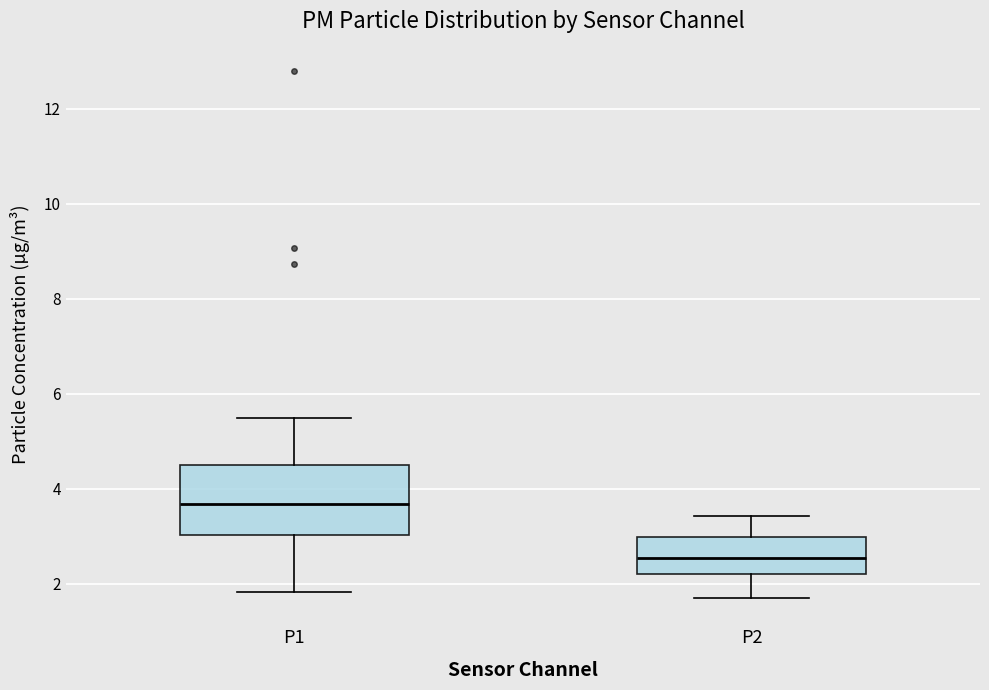

Reading left to right, transcribe this box plot: for each box, give where its median line is, the range the box spans, and where its two whiskers end, as read against the y-axis. The values are not printed on the chart, so give them approximately, as read against the axis.

P1: median 3.6, box 3.0 to 4.4, whiskers 1.8 to 5.6
P2: median 2.6, box 2.2 to 3.0, whiskers 1.8 to 3.4